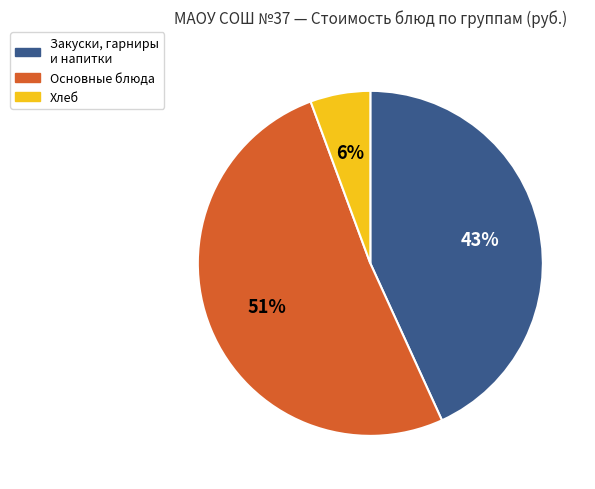

Does any single category account for the majority?

Yes